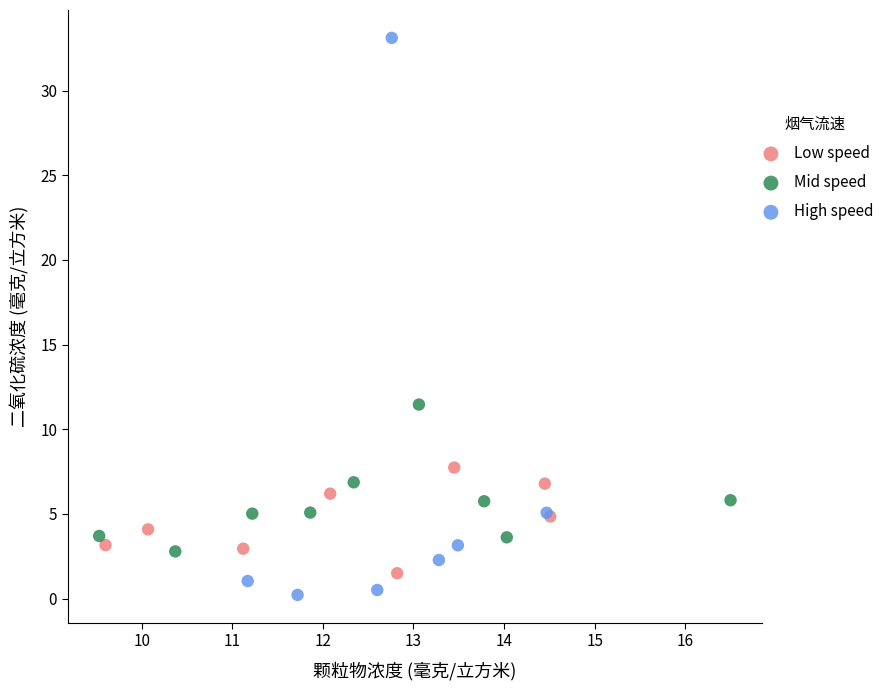

What are all the series names shown in the legend?

Low speed, Mid speed, High speed